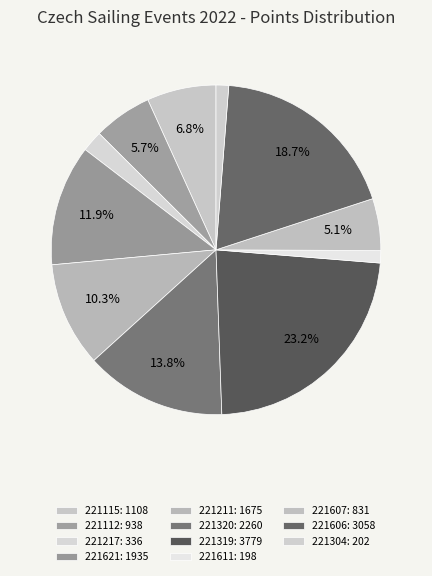

Between 221112 and 221319, which is larger?

221319